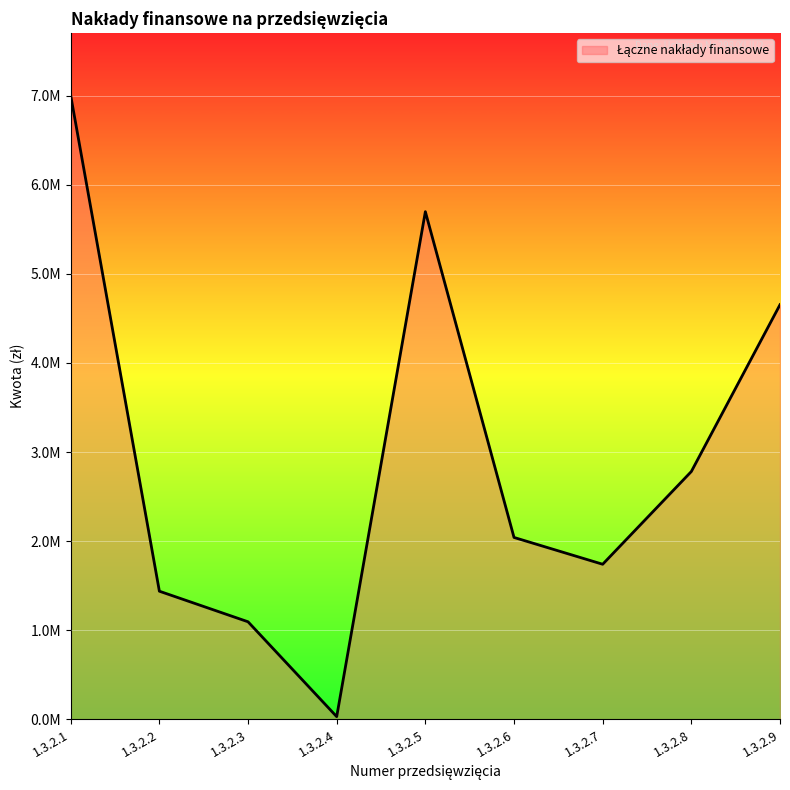

List the labels in order of value, largest first.

1.3.2.1, 1.3.2.5, 1.3.2.9, 1.3.2.8, 1.3.2.6, 1.3.2.7, 1.3.2.2, 1.3.2.3, 1.3.2.4